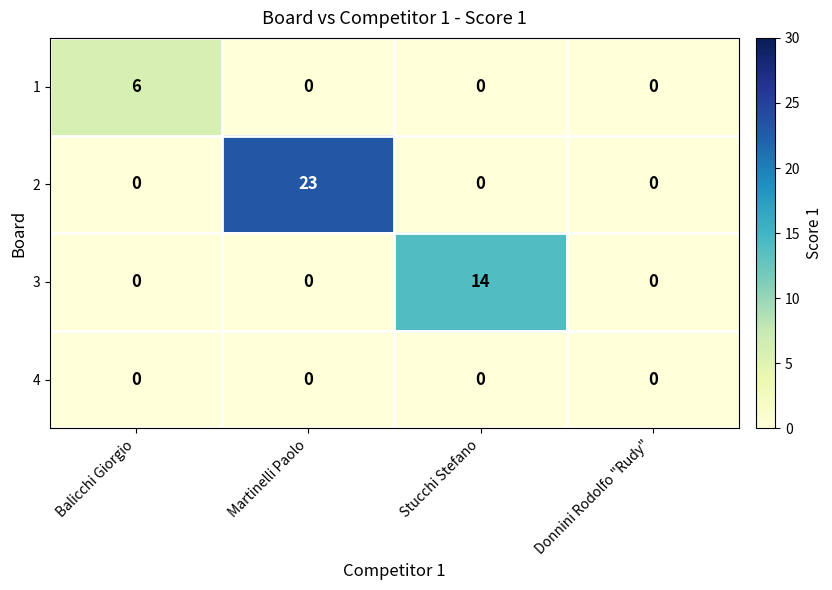

How many distinct data groups are displayed?

4